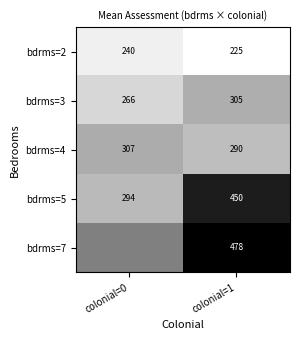

What is the total value across all series at colonial=1?

1748.0